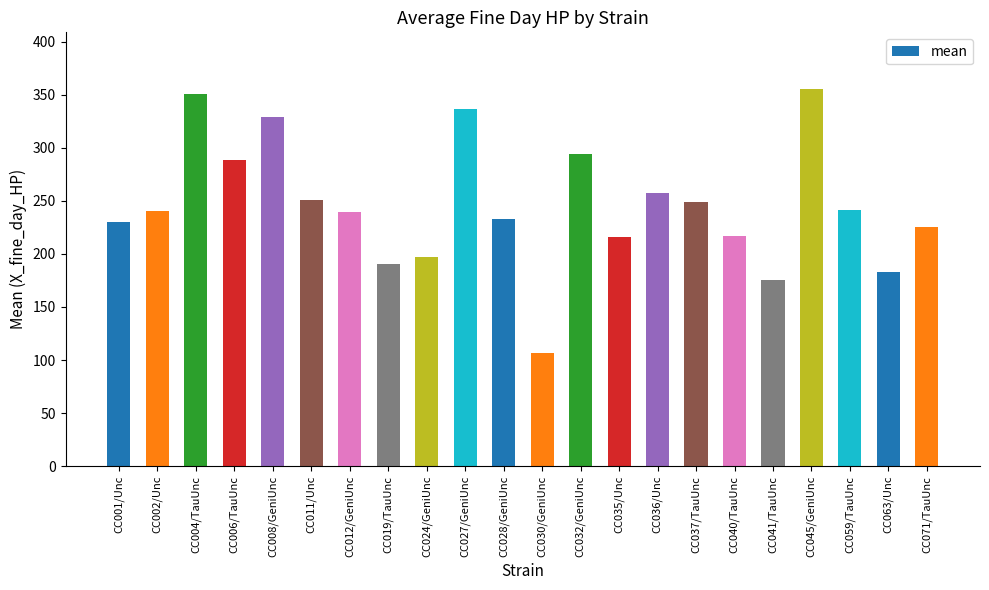

What is the label of the 11th bar from the left?

CC028/GeniUnc